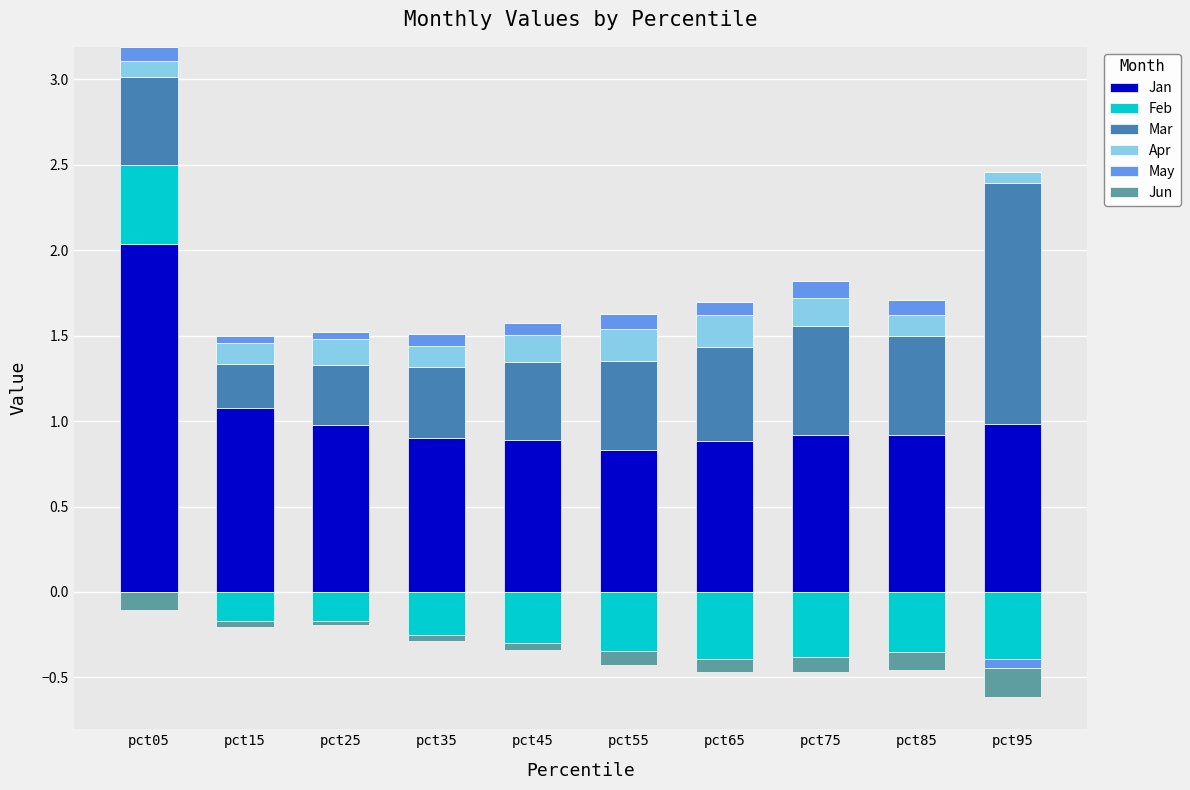

The value of Apr at pct35 is 0.2. True or false?

False